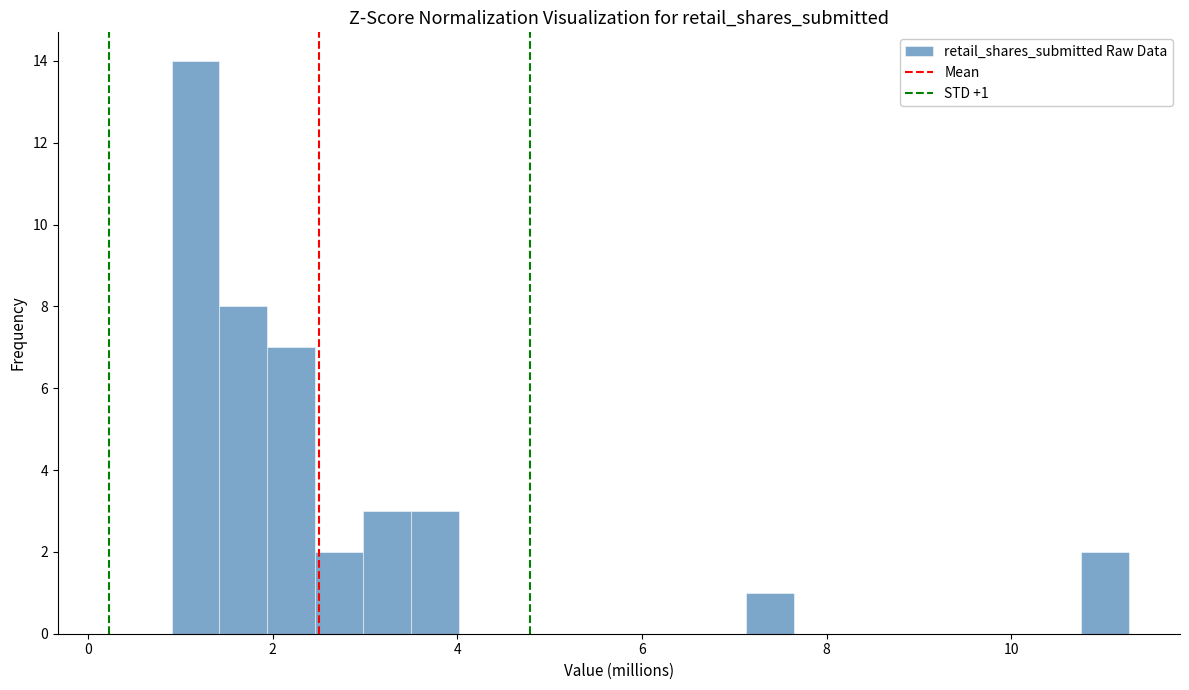

Read against the x-axis, roughly where is the centre of the tallest bar?

1.2